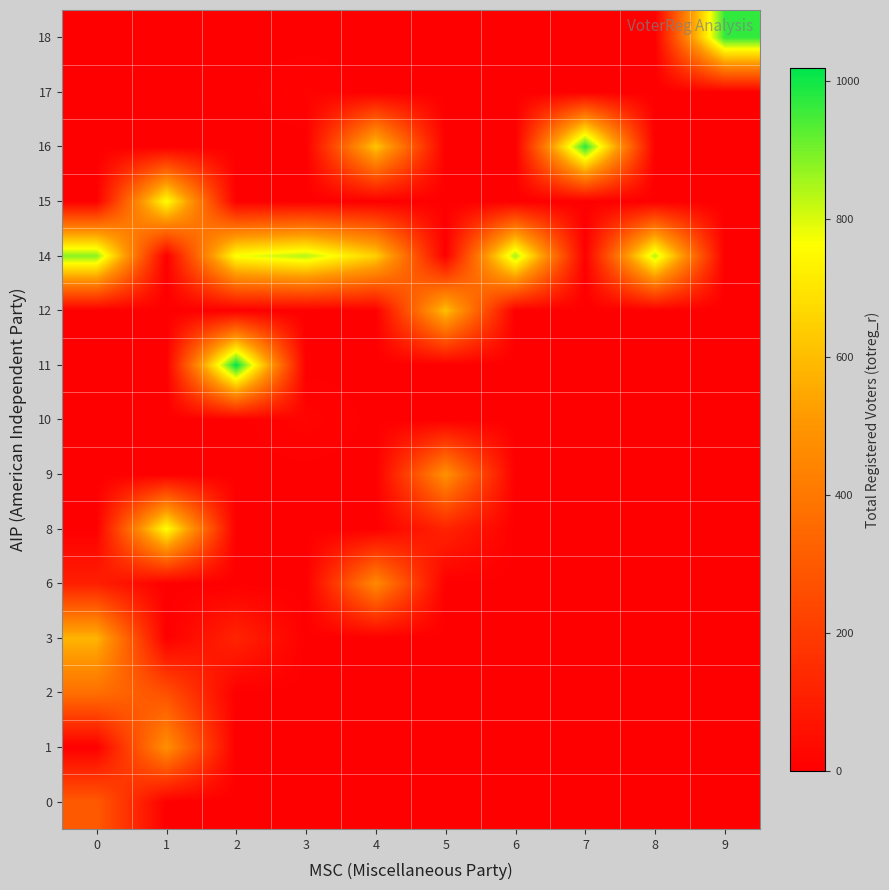

What is the total value across all series at 8?

839.0